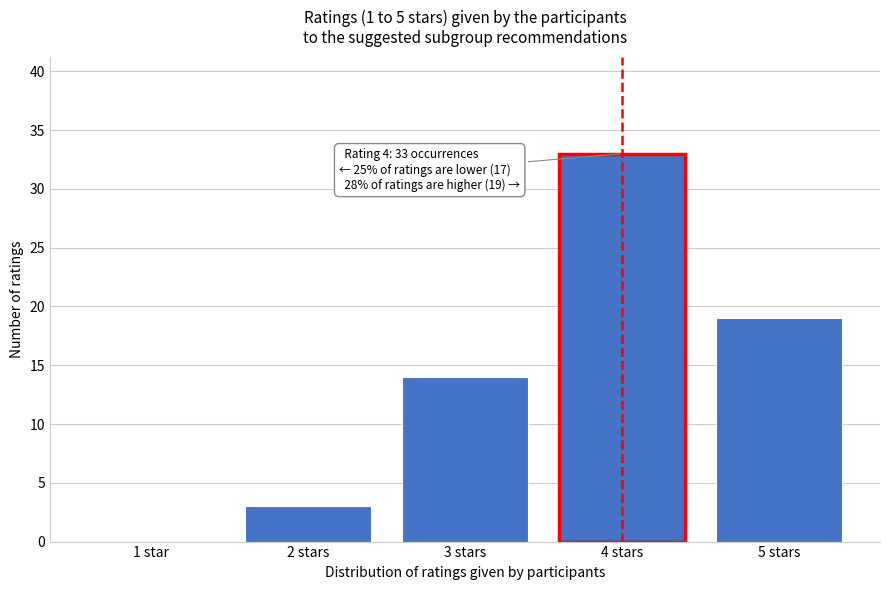

Reading right to left, what are all the values shown in this chart?

5 stars=19	4 stars=33	3 stars=14	2 stars=3	1 star=0